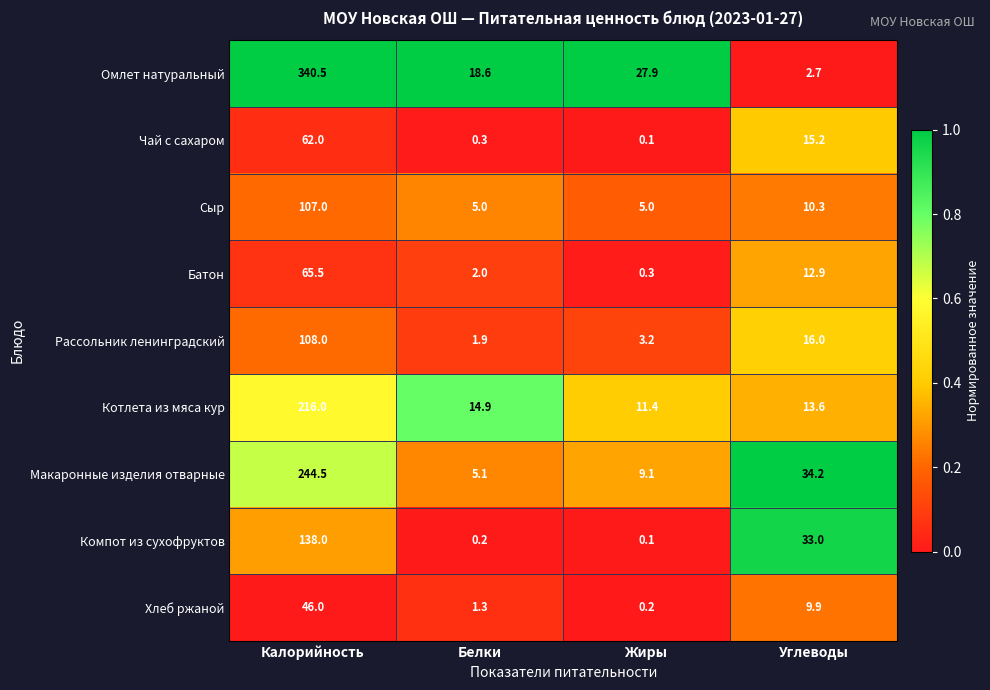

The value of Чай с сахаром at Углеводы is 15.2. True or false?

True